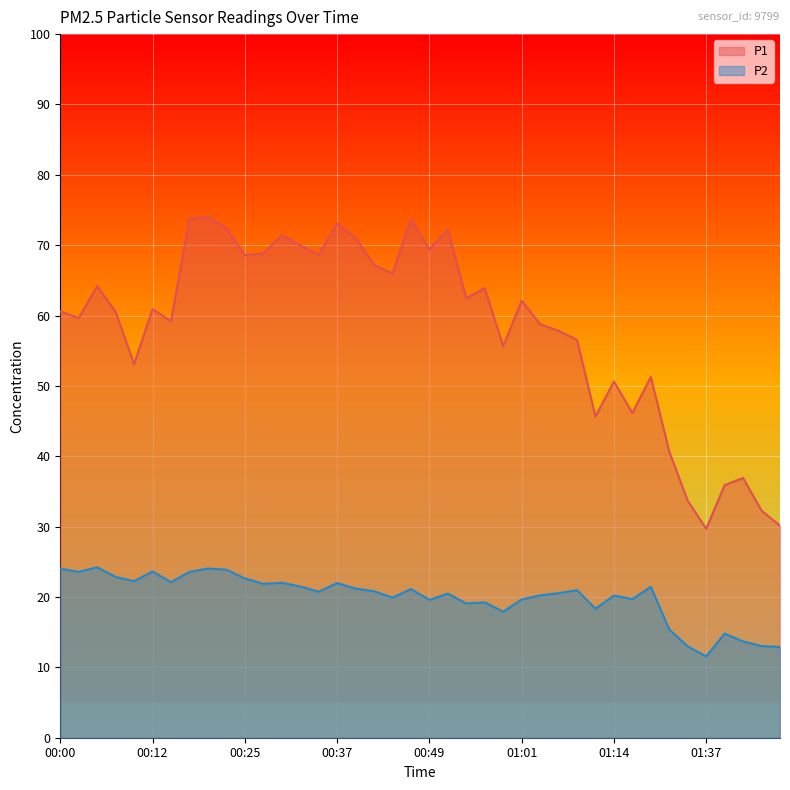

What is the highest value of the P2 series?

24.2